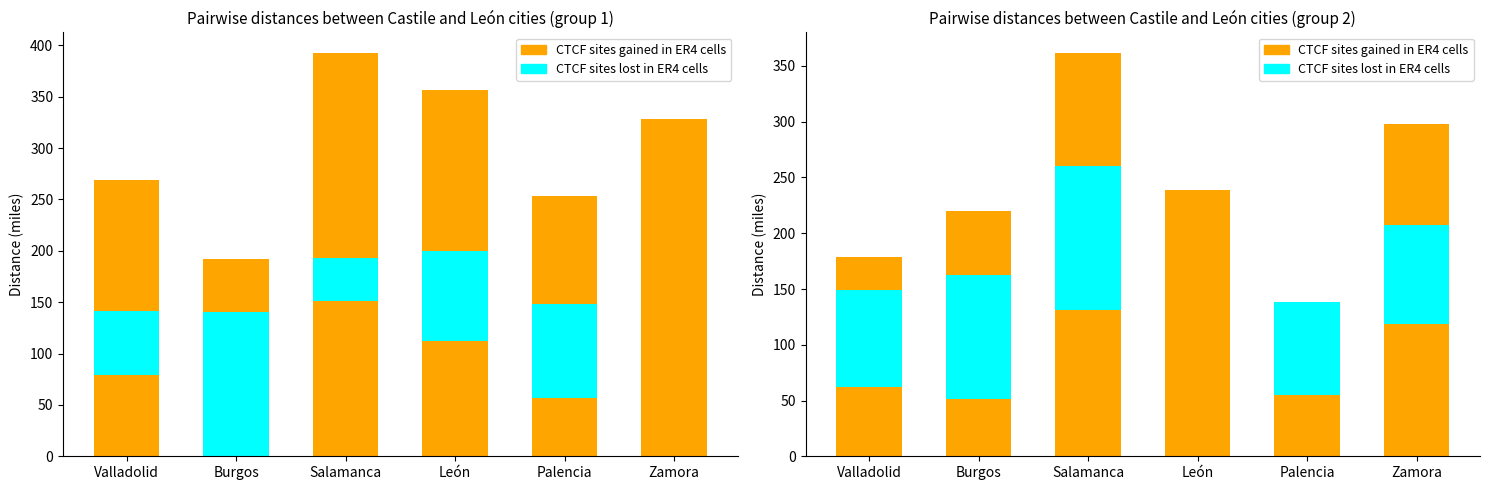

What is the difference between the second highest and minimum values in the Distance to Miranda de Ebro series?

136